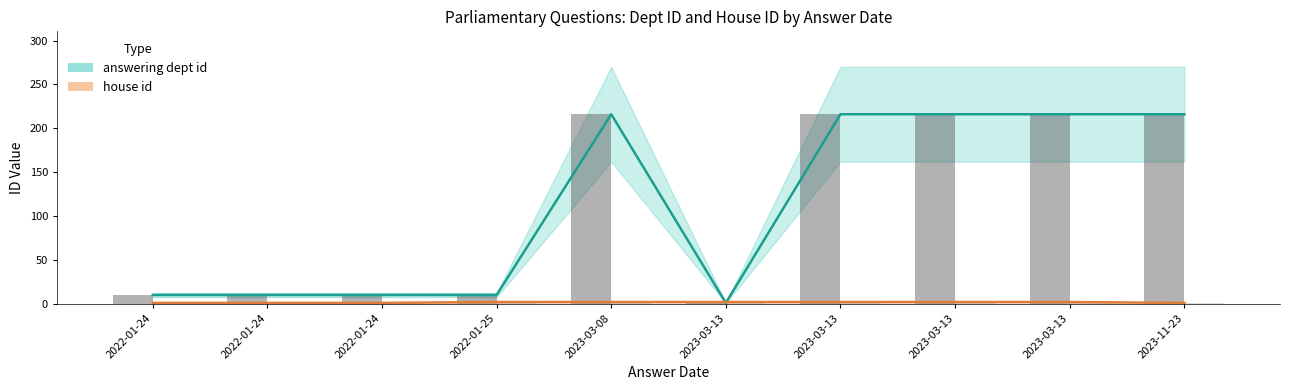

At how many categories does at least one series exceed 107?

5